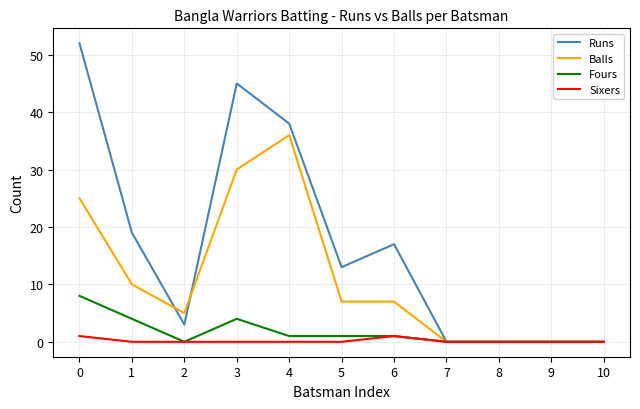

Between 3 and 9, which series saw the biggest shift?

Runs